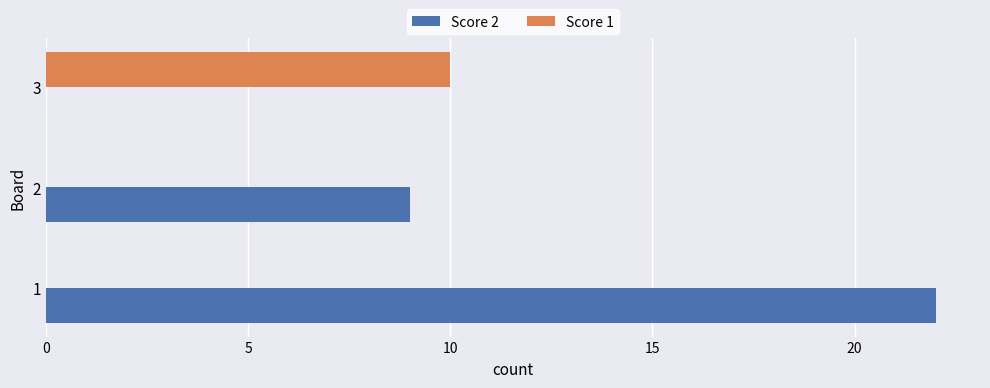

What is the sum of the Score 2 values at 2 and 1?

31